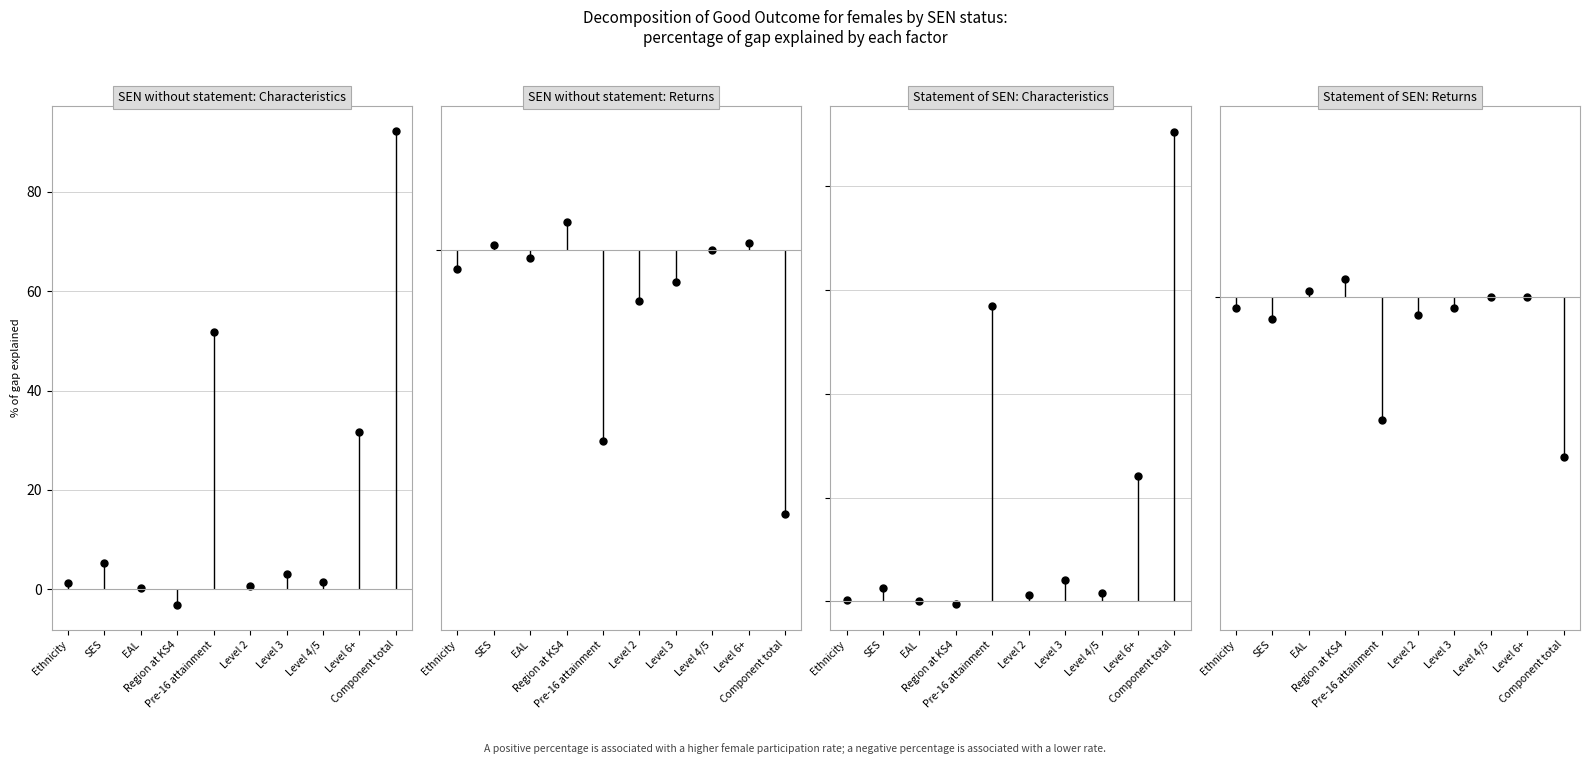

Reading right to left, transcribe all the data shown in this chart.

SEN without statement: Characteristics: 92.2	31.6	1.5	3.2	0.6	51.8	-3.1	0.2	5.3	1.2
SEN without statement: Returns: -11.4	0.3	-0.0	-1.4	-2.2	-8.3	1.2	-0.4	0.2	-0.8
Statement of SEN: Characteristics: 90.5	24.1	1.7	4.1	1.2	57.0	-0.4	0.0	2.6	0.2
Statement of SEN: Returns: -4.6	0.0	0.0	-0.3	-0.5	-3.6	0.5	0.2	-0.6	-0.3